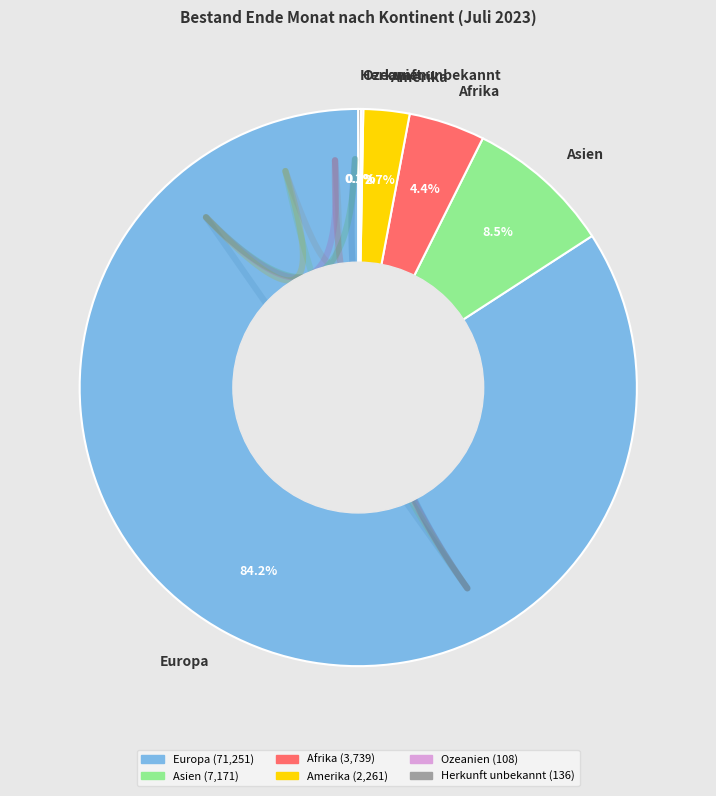

Is it true that Herkunft unbekannt is 1% of the pie?

False